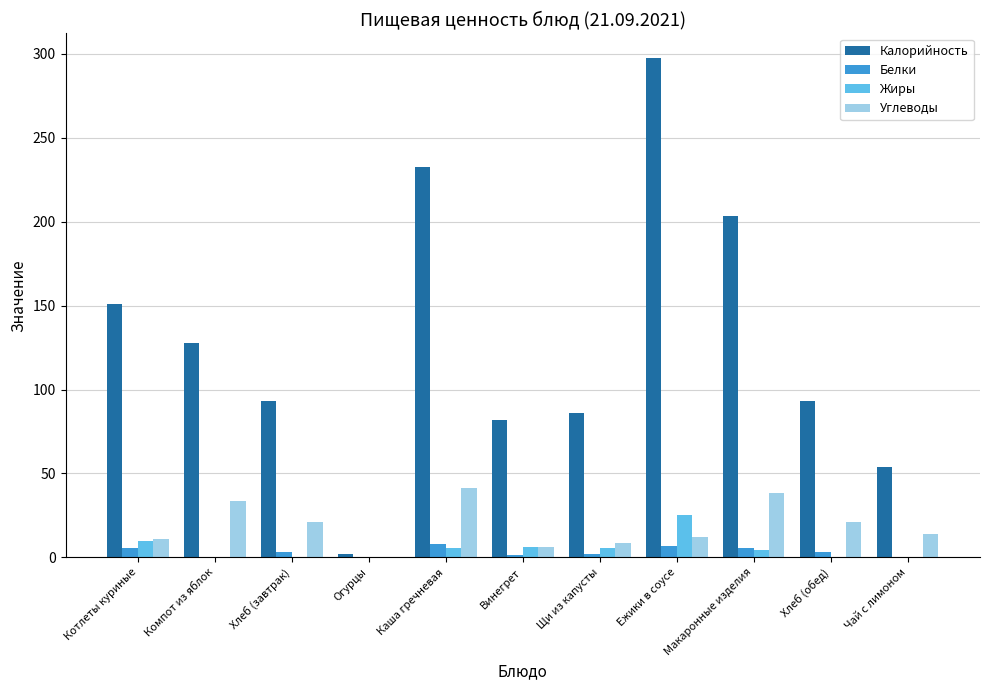

Between Ежики в соусе and Хлеб (обед), which series saw the biggest shift?

Калорийность